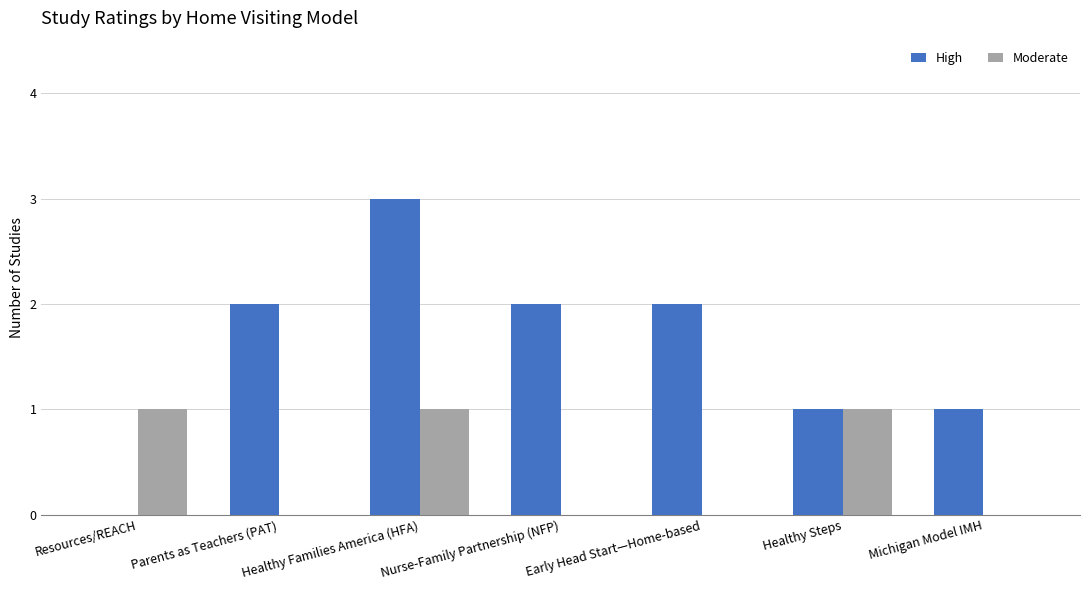

Between Resources/REACH and Healthy Families America (HFA), which series saw the biggest shift?

High